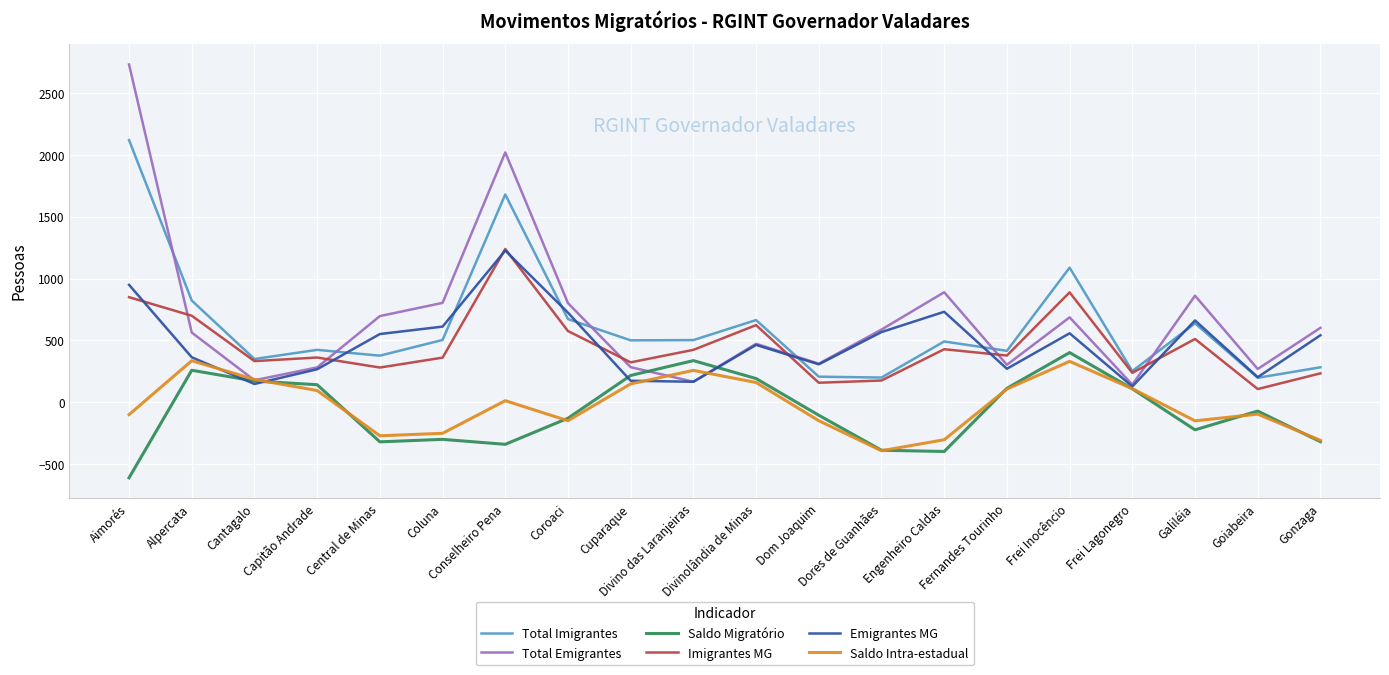

The Imigrantes MG series shows 234 at Gonzaga. True or false?

True